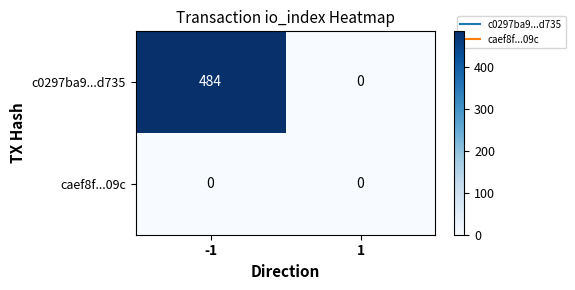

Which series has the largest total across all categories?

c0297ba9...d735